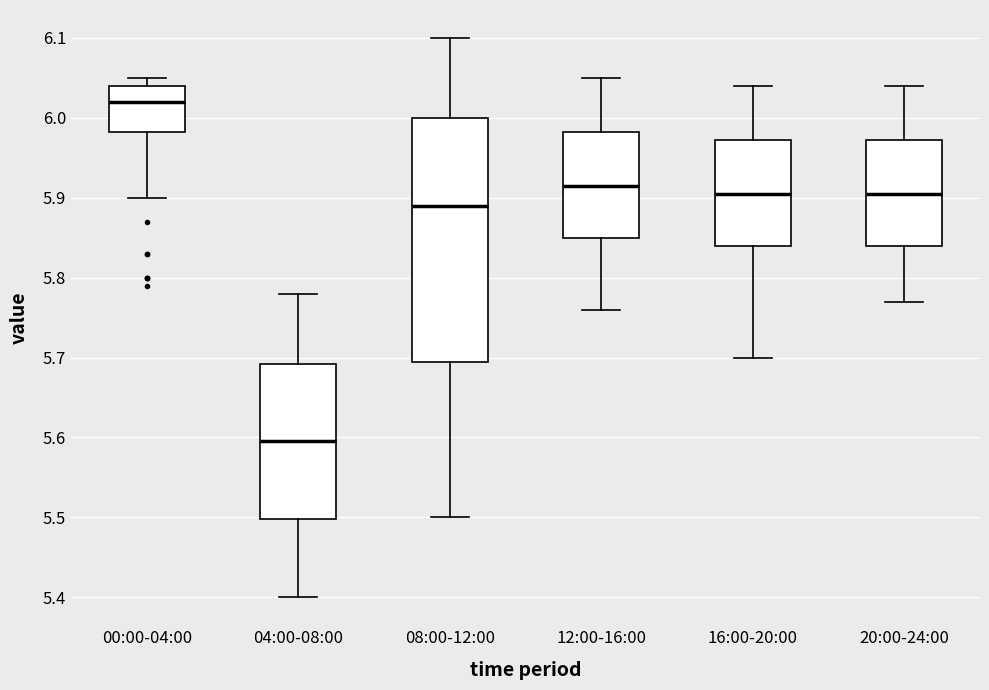

Which box is the tallest, from its lower edge to its upper edge?

08:00-12:00